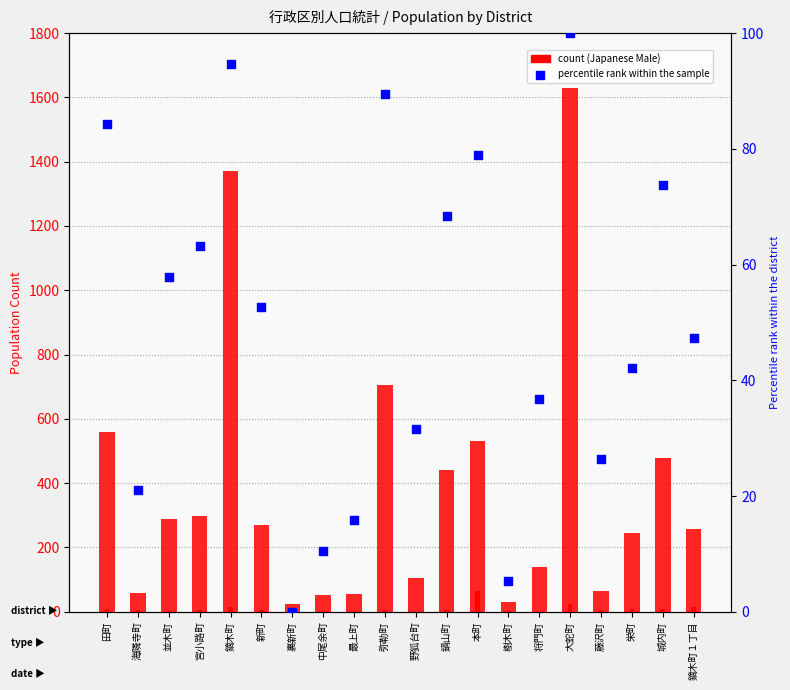

At how many categories does at least one series exceed 390?

7